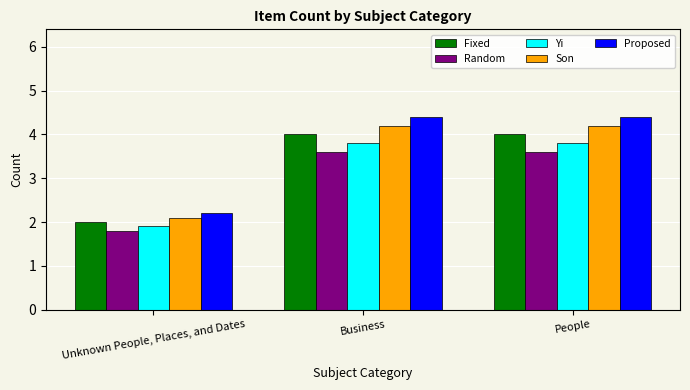

What are all the series names shown in the legend?

Fixed, Random, Yi, Son, Proposed